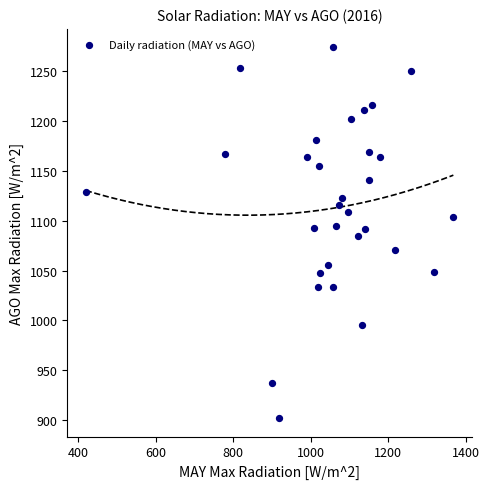

What is the range of X values (max minus min)?

948